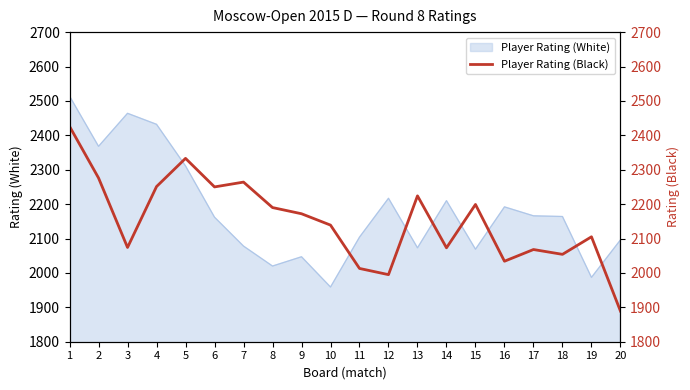

True or false: the data has more than 1 interior local peaks.

True